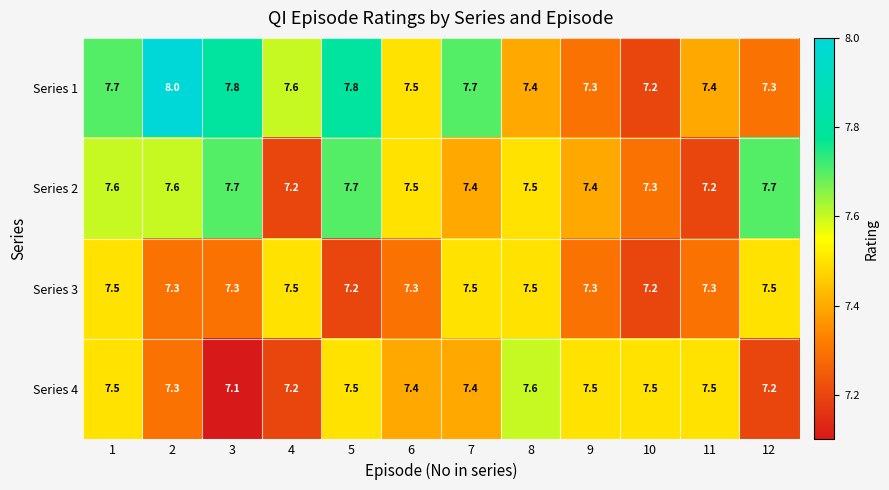

What is the average value of the Series 3 series?

7.4